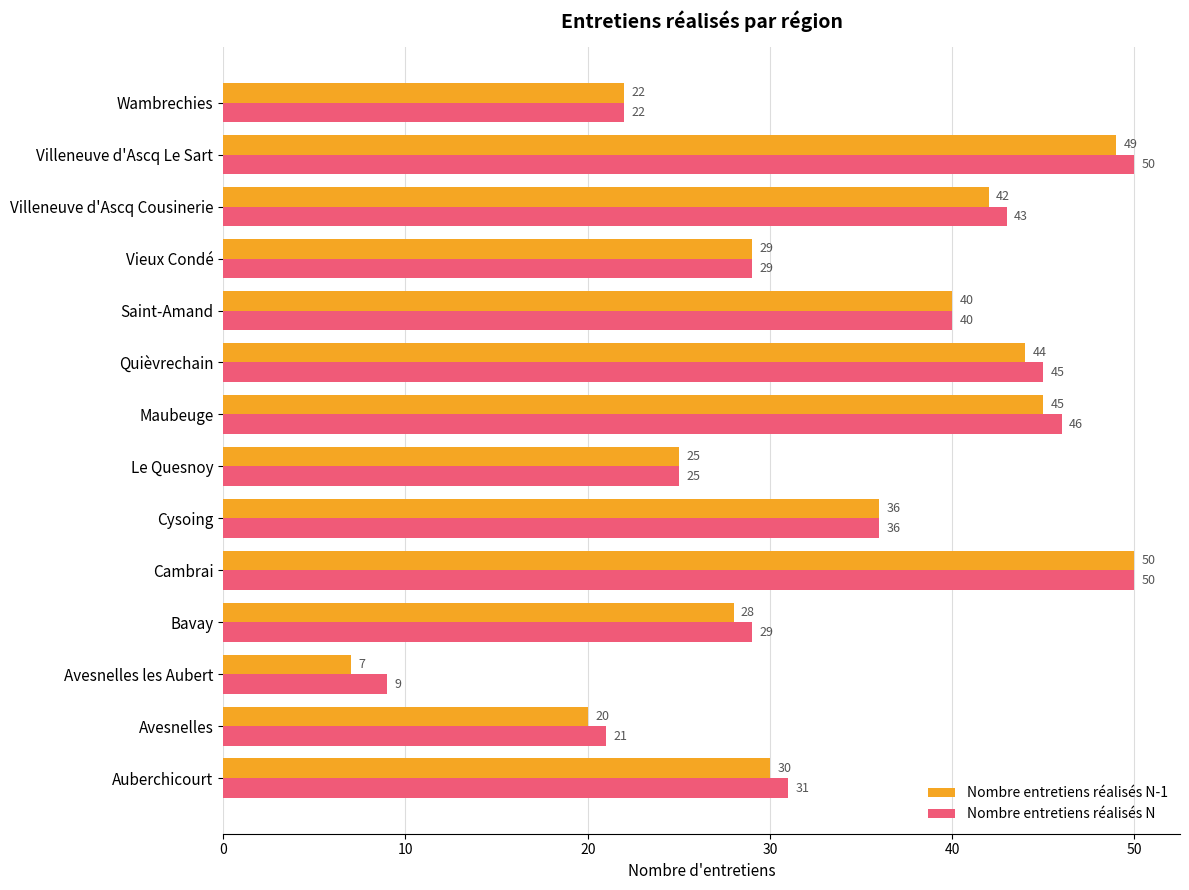

At which label is Nombre entretiens réalisés N-1 closest to 28?

Bavay